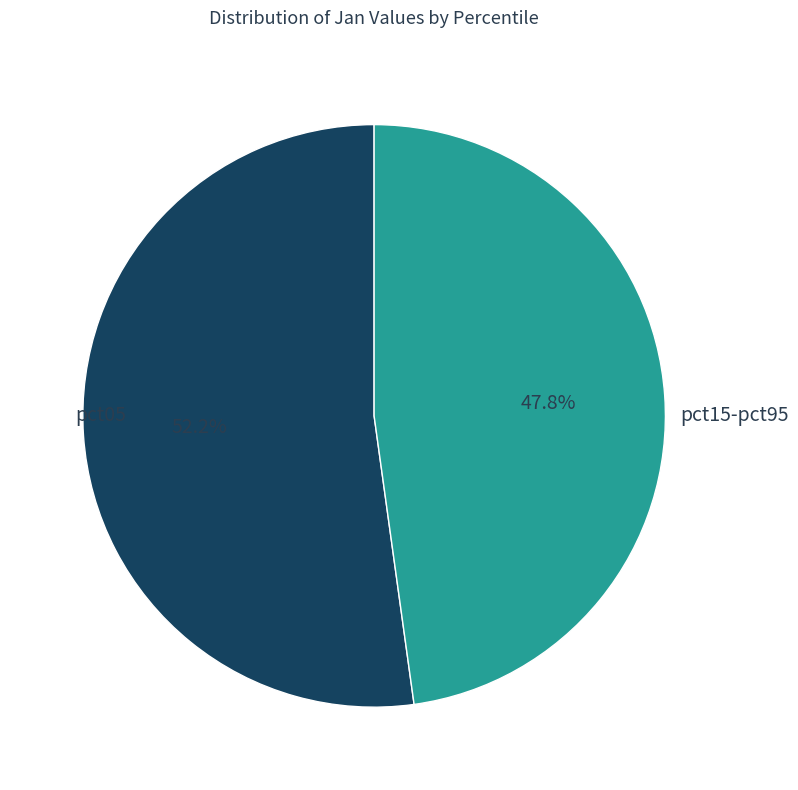

Rank the categories by value from highest to lowest.

pct05, pct15-pct95